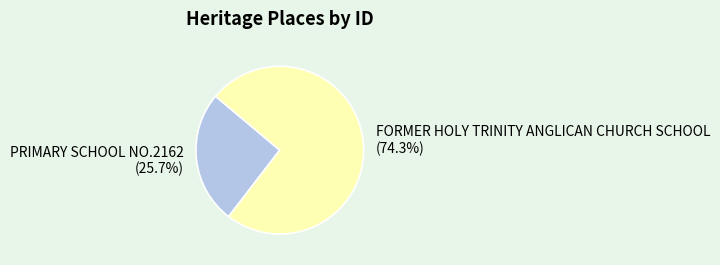

Combined, what portion of the pie is FORMER HOLY TRINITY ANGLICAN CHURCH SCHOOL and PRIMARY SCHOOL NO.2162?

100.0%